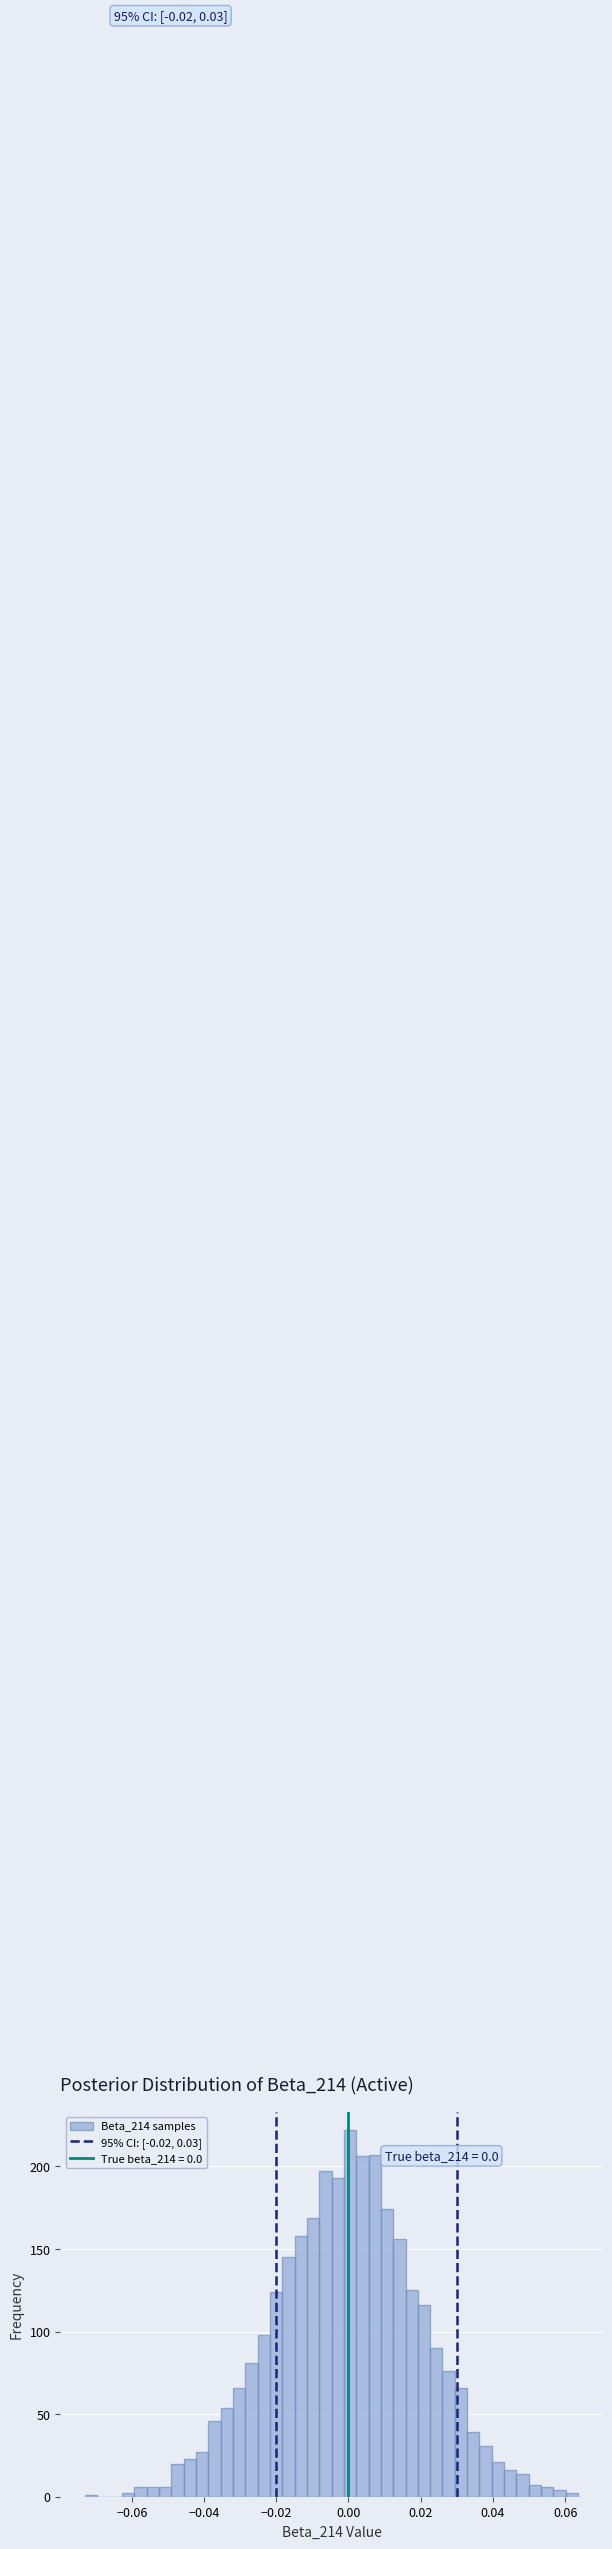

Around what value on the x-axis is the tallest bar? Give the approximate position of its centre, as read against the axis.

0.000